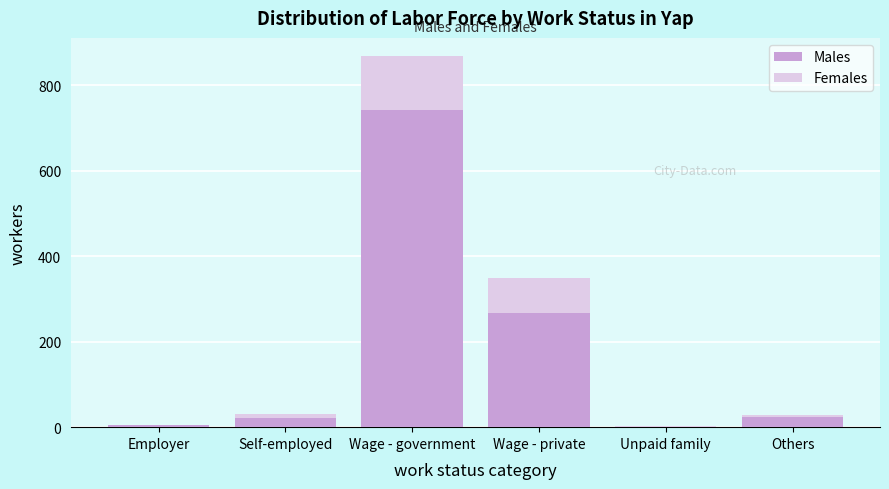

Is it true that Males equals 21 at Self-employed?

True